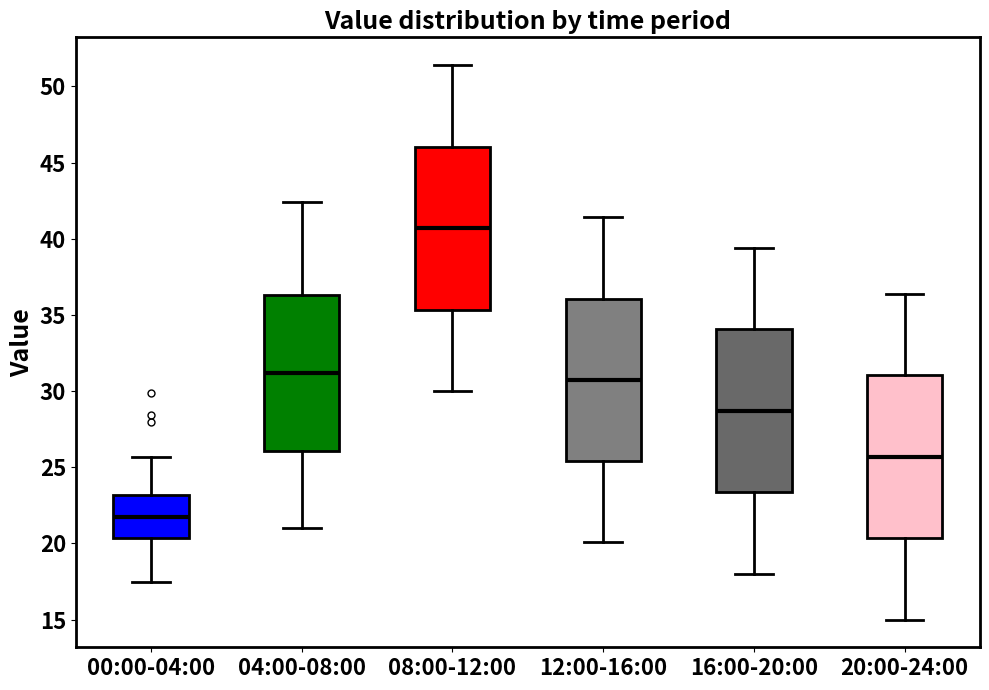

Reading left to right, transcribe this box plot: for each box, give where its median line is, the range the box spans, and where its two whiskers end, as read against the y-axis. The values are not printed on the chart, so give them approximately, as read against the axis.

00:00-04:00: median 21.5, box 20.5 to 23.0, whiskers 17.5 to 25.5
04:00-08:00: median 31.0, box 26.0 to 36.5, whiskers 21.0 to 42.5
08:00-12:00: median 40.5, box 35.5 to 46.0, whiskers 30.0 to 51.5
12:00-16:00: median 31.0, box 25.5 to 36.0, whiskers 20.0 to 41.5
16:00-20:00: median 28.5, box 23.5 to 34.0, whiskers 18.0 to 39.5
20:00-24:00: median 25.5, box 20.5 to 31.0, whiskers 15.0 to 36.5